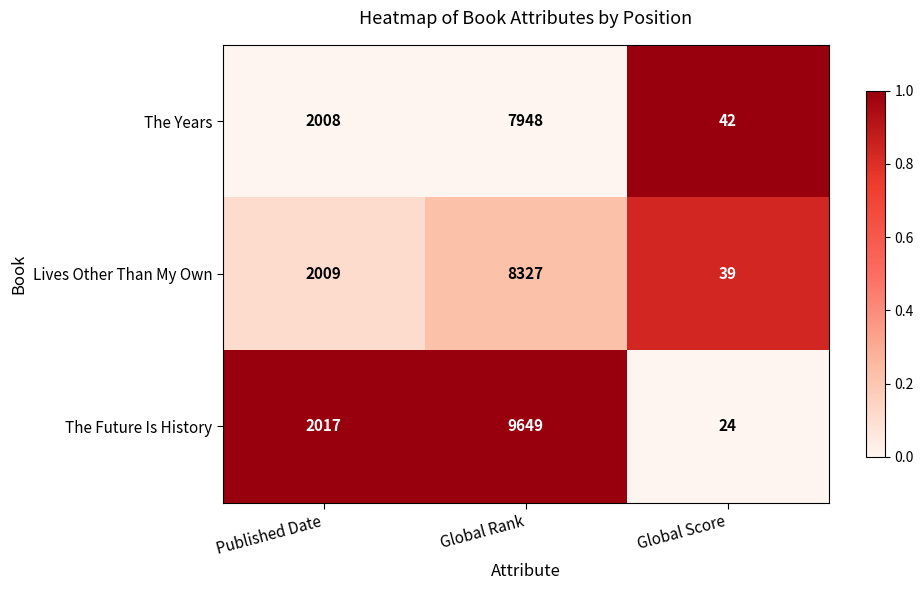

At which category is the sum across all series the highest?

Global Rank